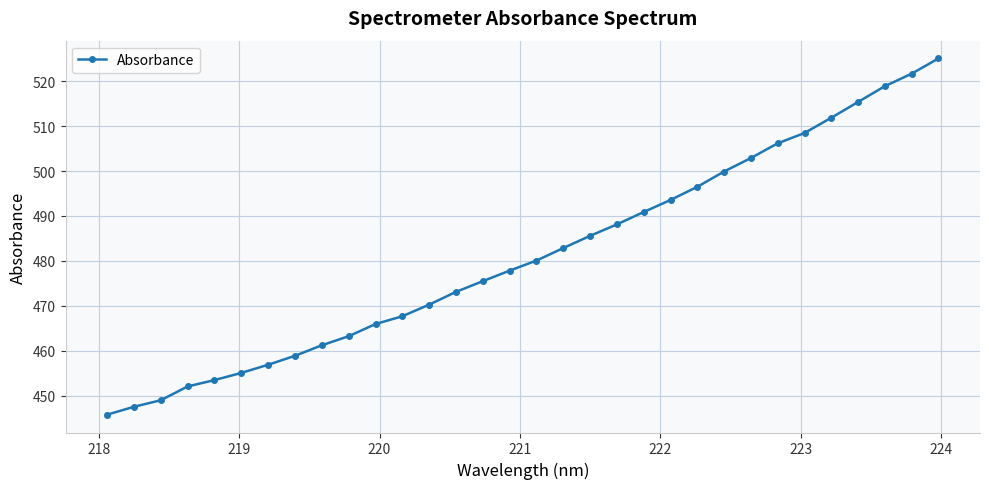

What is the greatest value displayed?

525.1